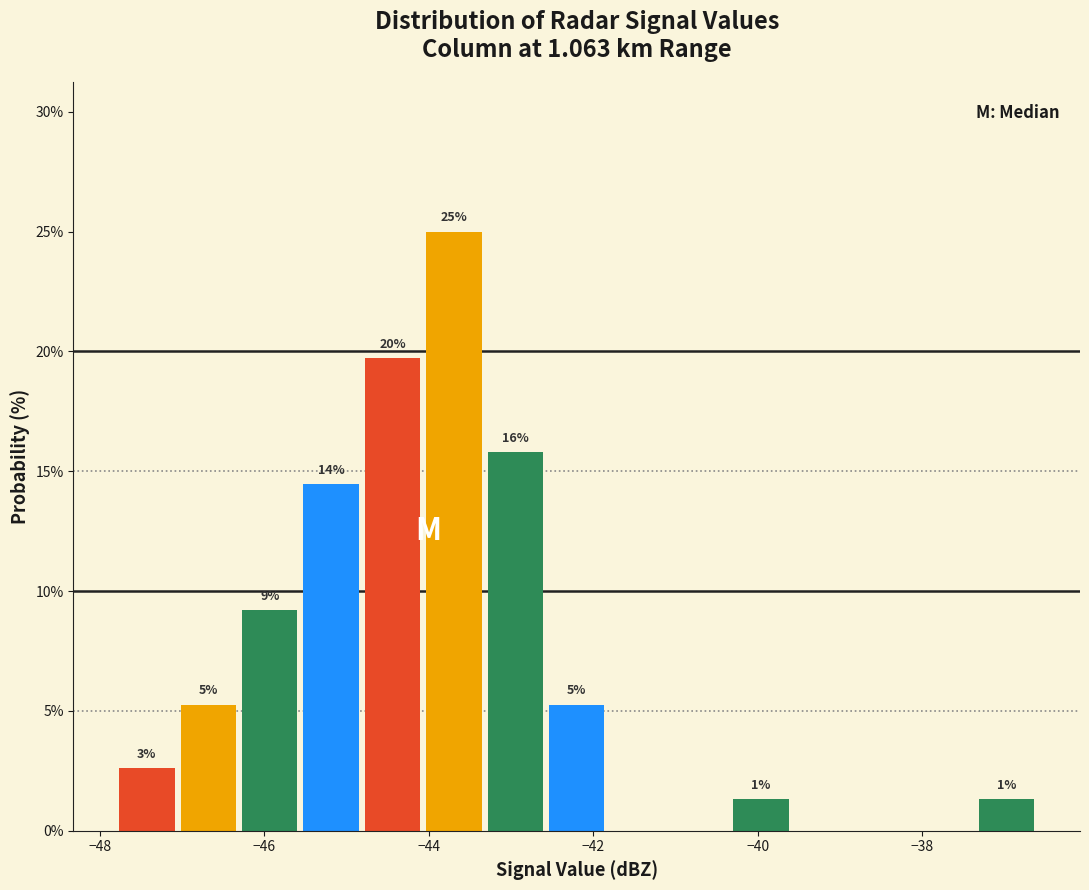

Around what value on the x-axis is the tallest bar? Give the approximate position of its centre, as read against the axis.

-43.6